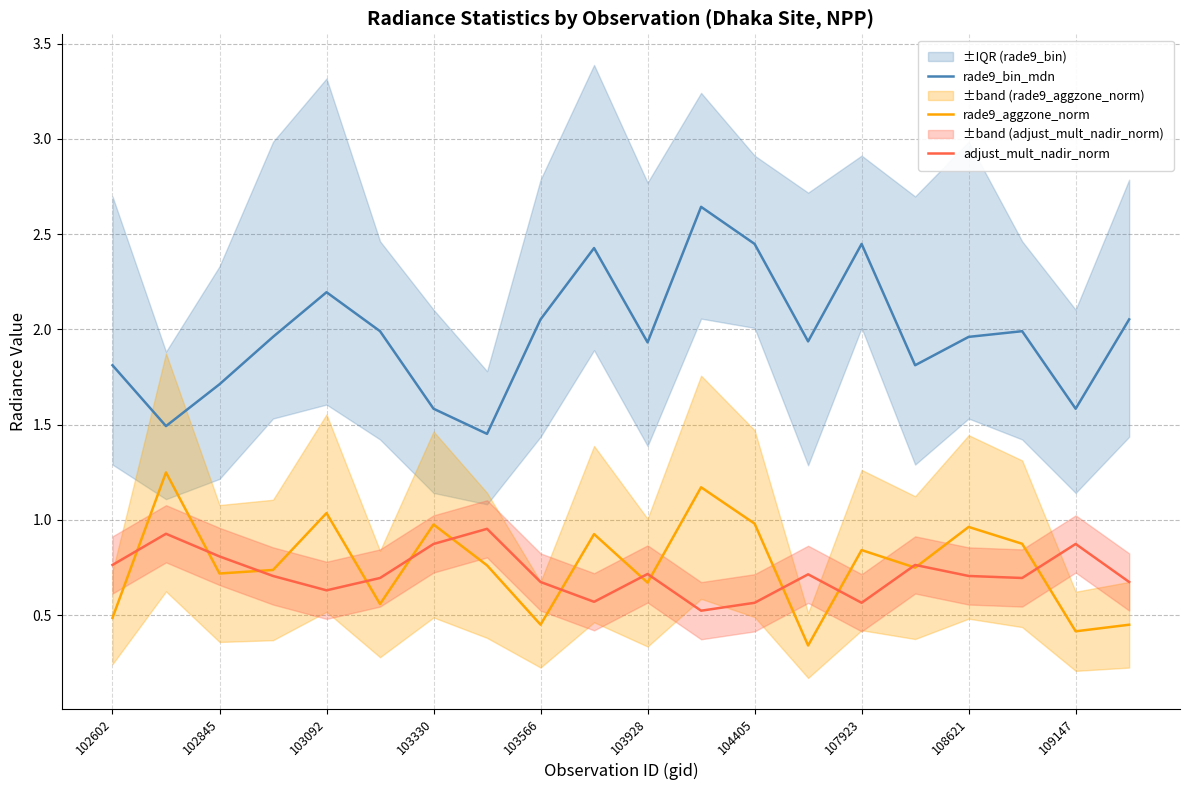

True or false: rade9_bin_mdn and adjust_mult_nadir_norm cross at least once.

False